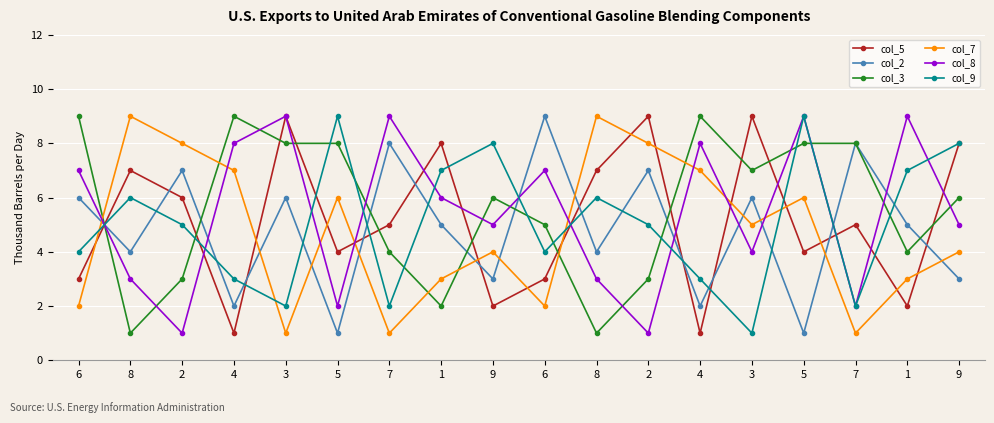

Count the number of categories in the chart.

18